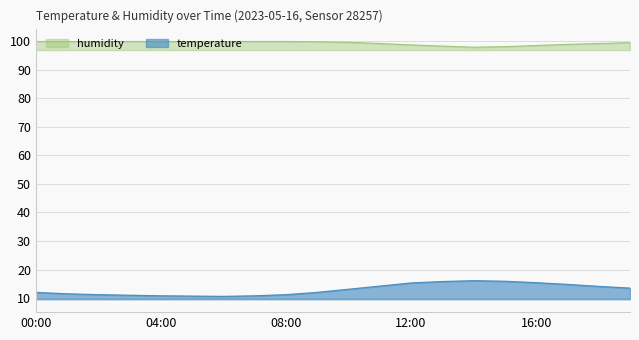

How many interior local valleys does the humidity series have?

1